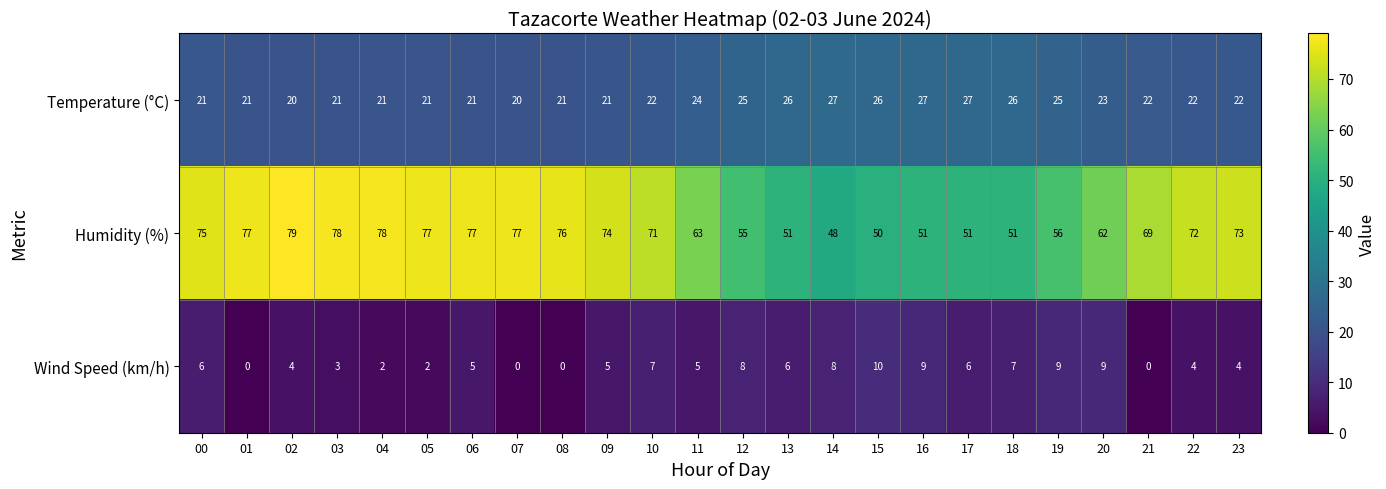

Rank the series at 04 from lowest to highest value.

Wind Speed (km/h), Temperature (°C), Humidity (%)